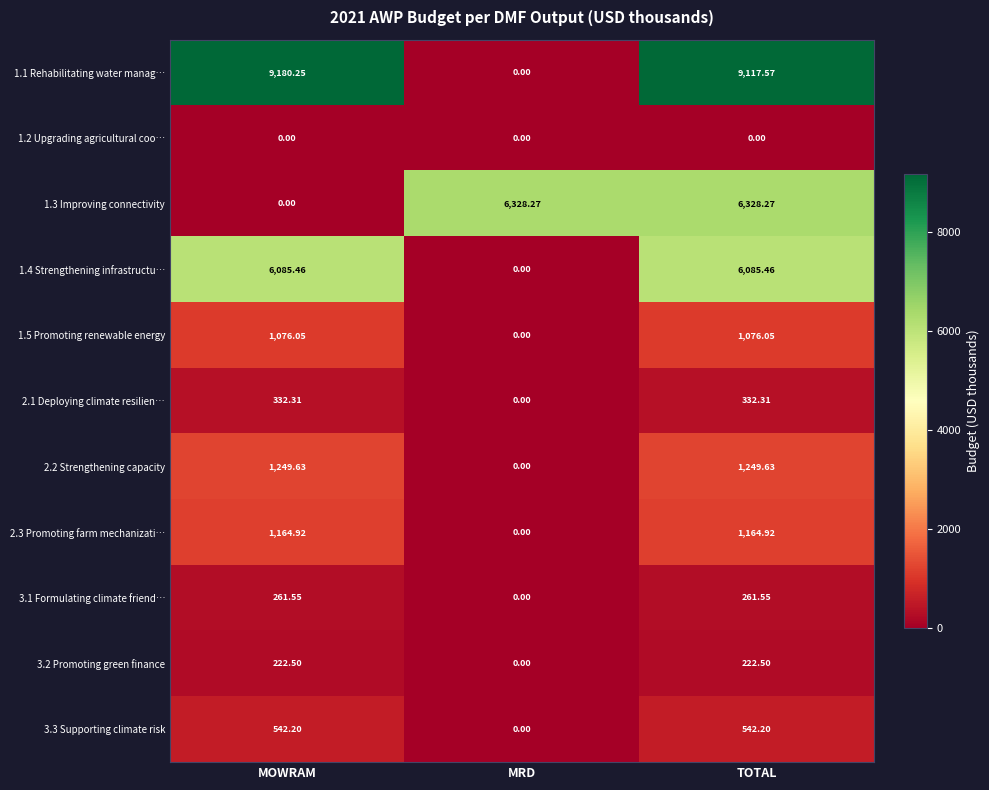

At which label is 2.2 Strengthening capacity closest to 624?

MRD